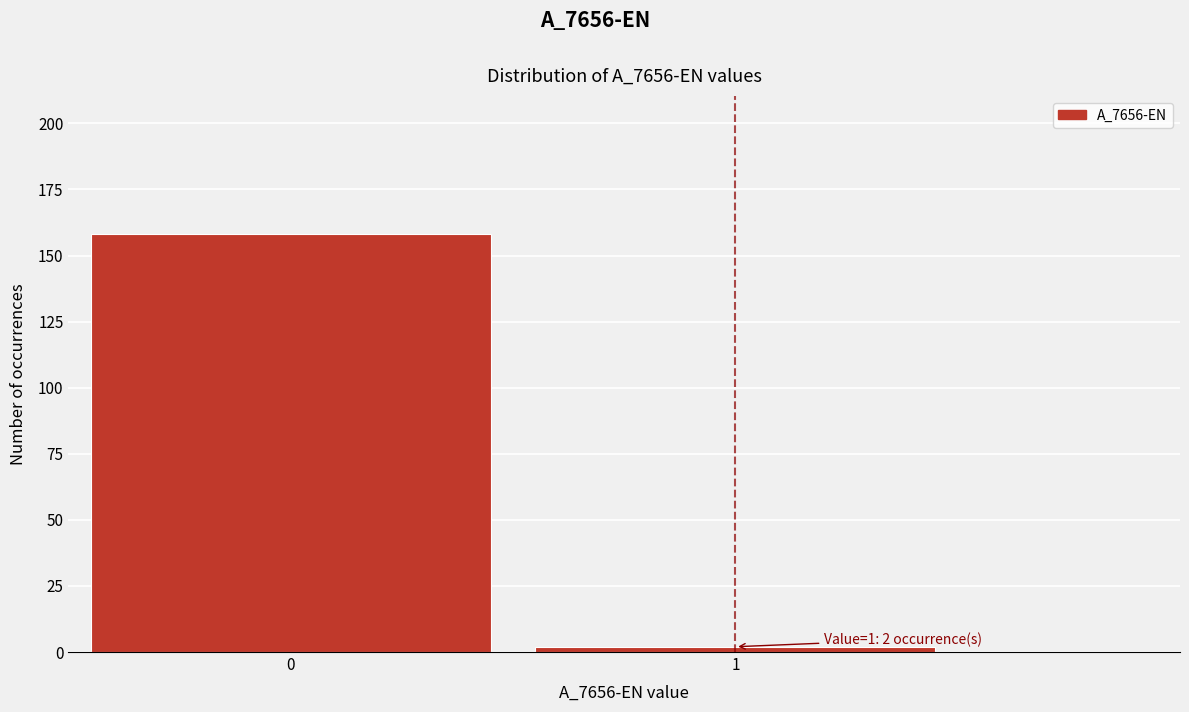

Reading left to right, transcribe all the data shown in this chart.

158	2